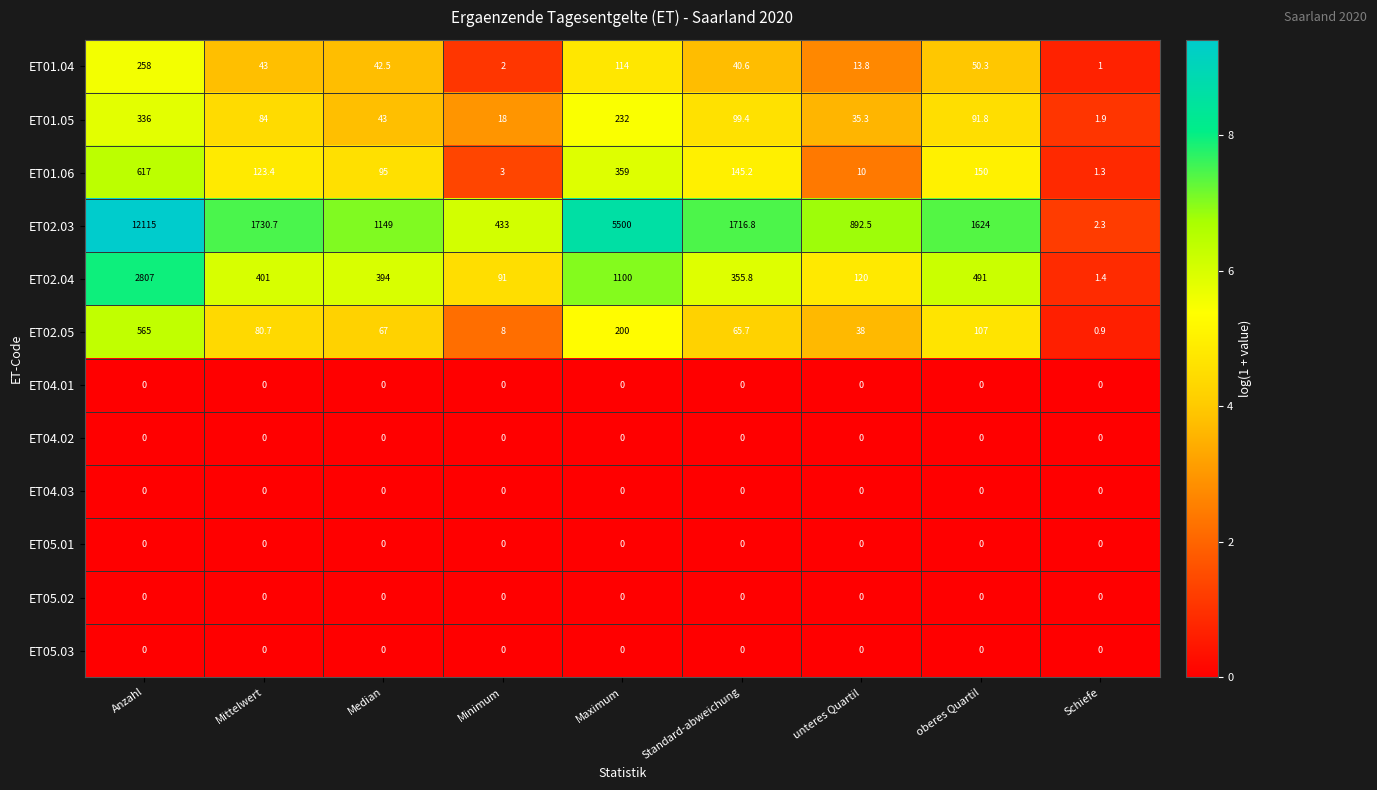

How many distinct data groups are displayed?

12